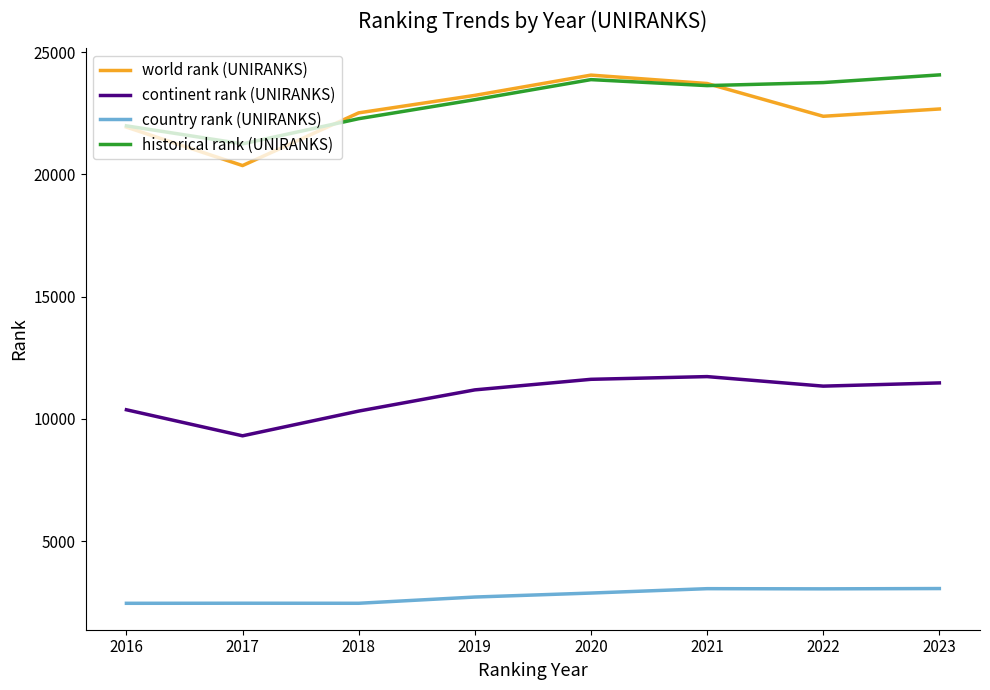

True or false: continent rank (UNIRANKS) and country rank (UNIRANKS) cross at least once.

False